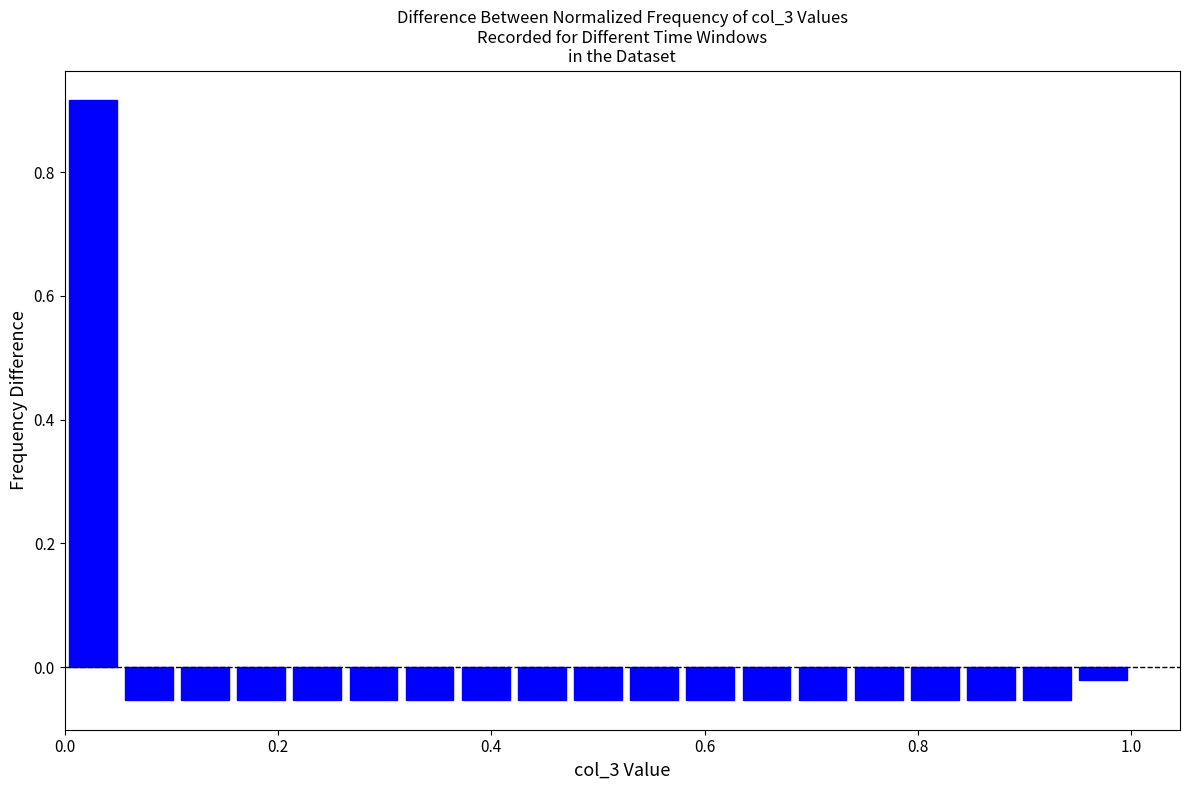

Around what value on the x-axis is the tallest bar? Give the approximate position of its centre, as read against the axis.

0.02